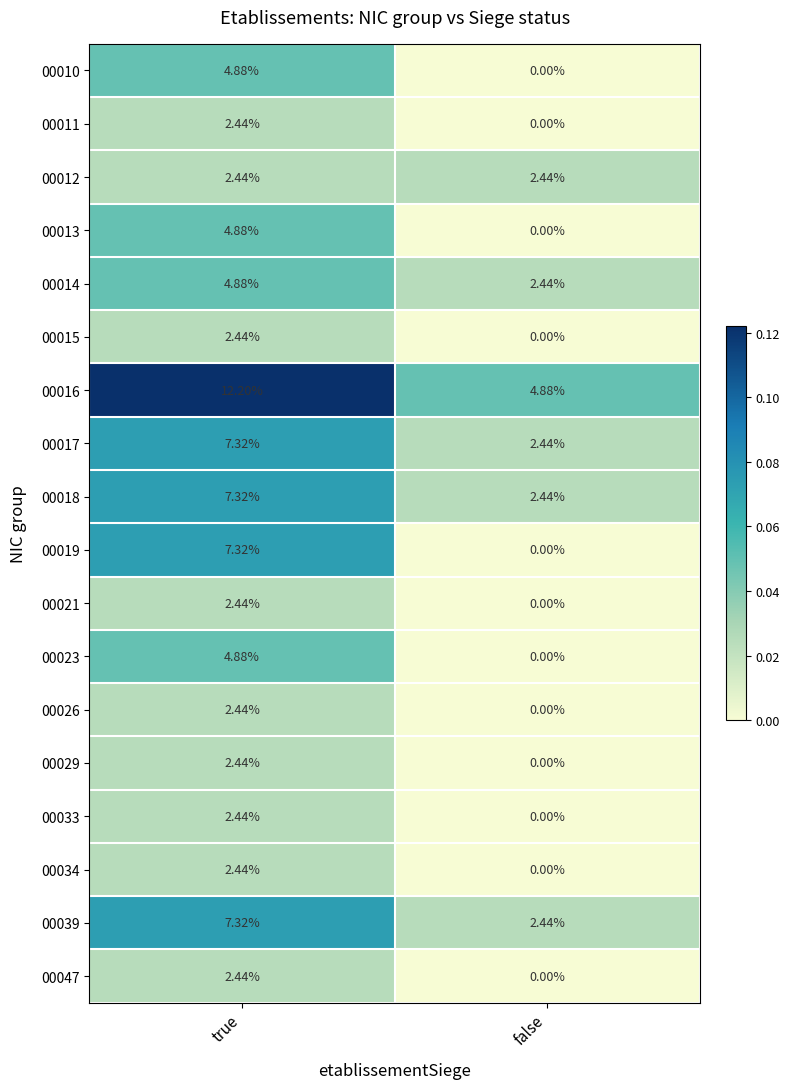

Where is 00029 nearest to the value 1?

false